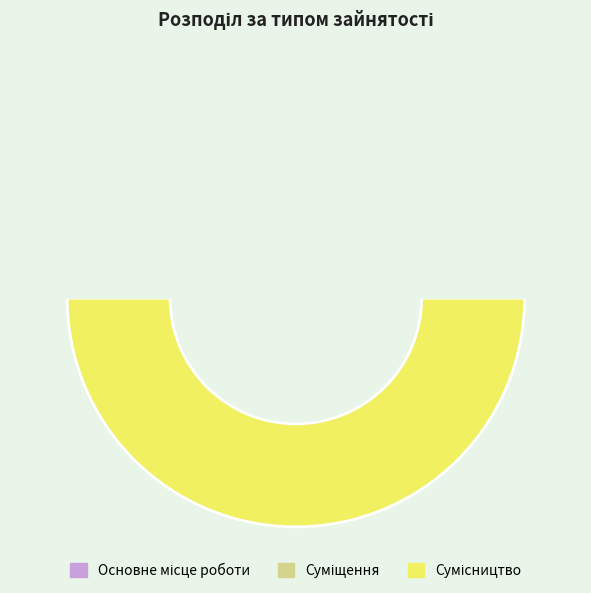

What is the total percentage of Суміщення and Основне місце роботи?

50.0%